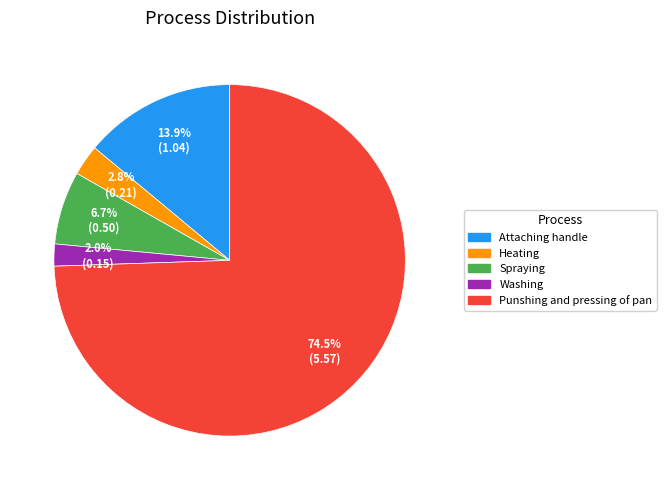

To the nearest percent, what portion does Washing represent?

2%